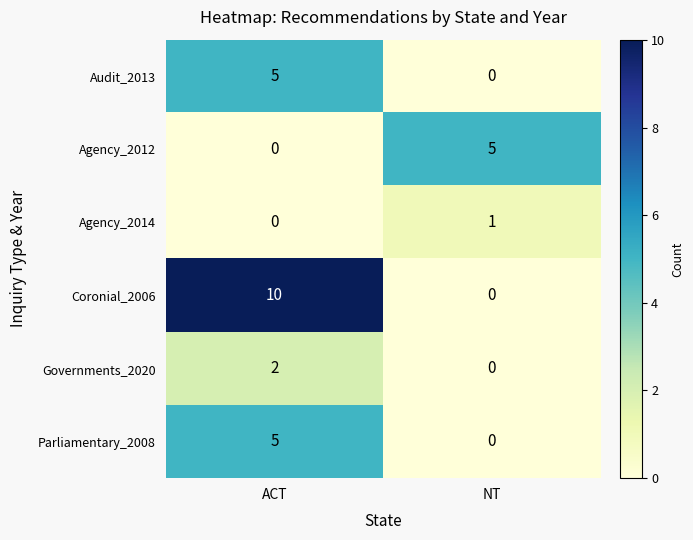

What is the total value across all series at ACT?

22